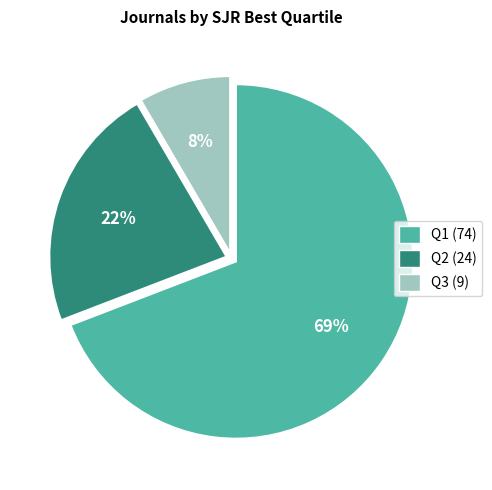

Which category has the smallest portion of the pie?

Q3